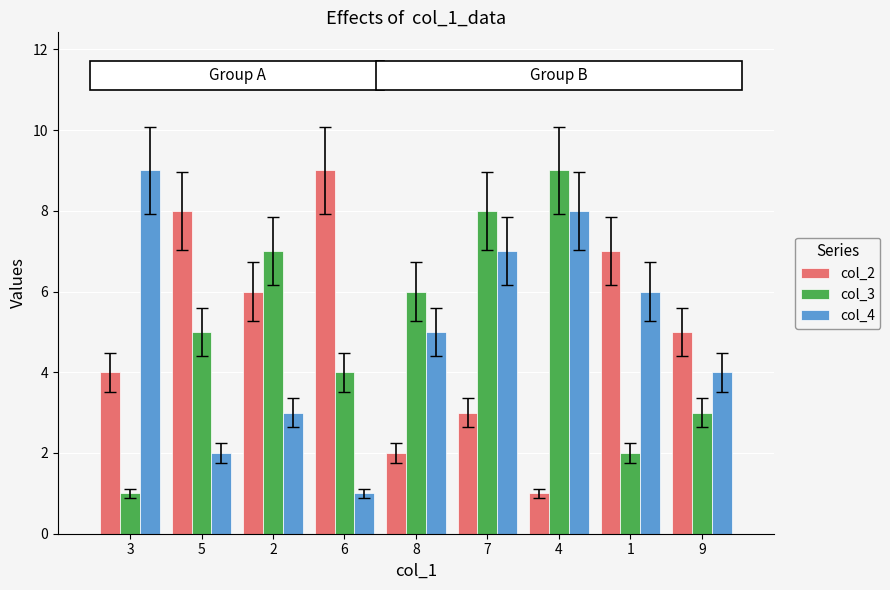

Which series changed the most between 5 and 9?

col_2